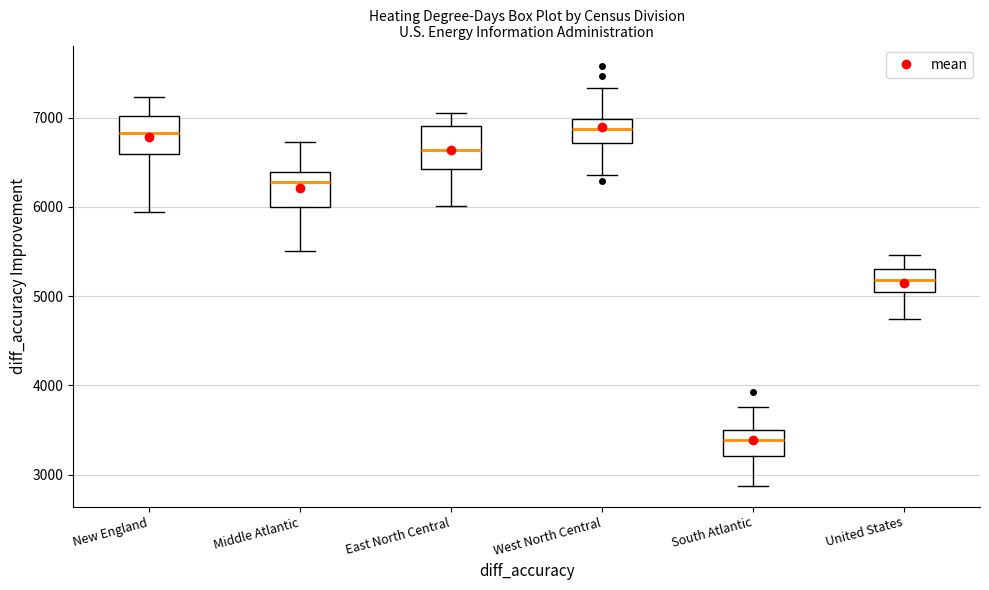

Reading left to right, read every box against the y-axis: the position of its median line, the range the box covers, and the ends of its whiskers. The values are not printed on the chart, so give them approximately, as read against the axis.

New England: median 6800, box 6600 to 7000, whiskers 5900 to 7200
Middle Atlantic: median 6300, box 6000 to 6400, whiskers 5500 to 6700
East North Central: median 6600, box 6400 to 6900, whiskers 6000 to 7100
West North Central: median 6900, box 6700 to 7000, whiskers 6400 to 7300
South Atlantic: median 3400, box 3200 to 3500, whiskers 2900 to 3800
United States: median 5200, box 5000 to 5300, whiskers 4700 to 5500